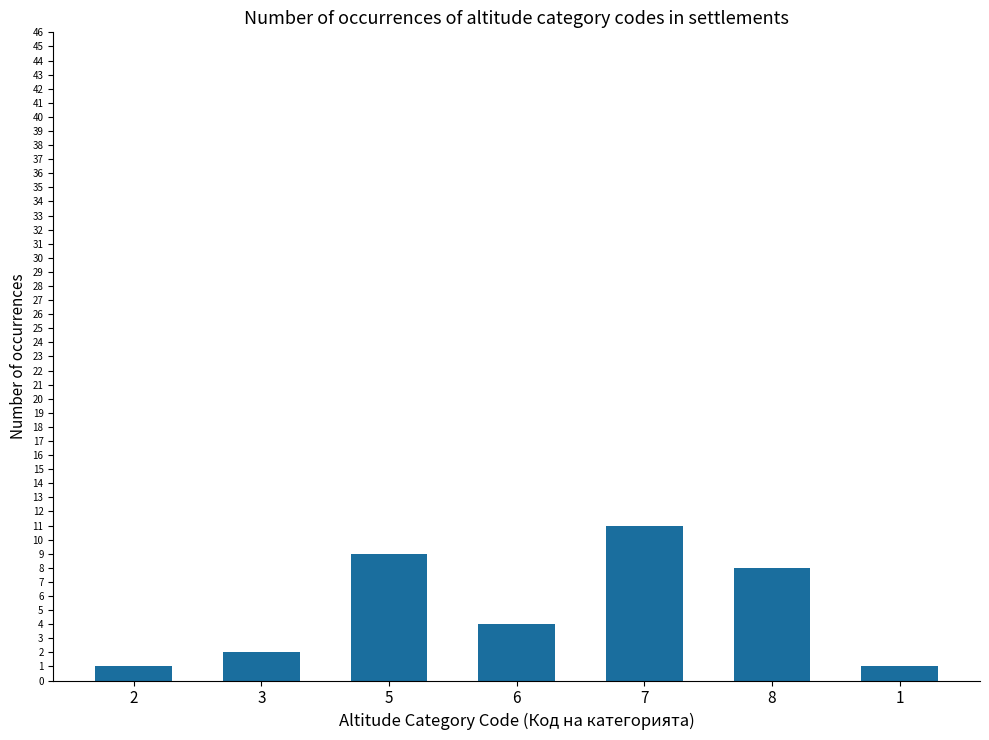

What is the difference between the maximum and second lowest values?

10